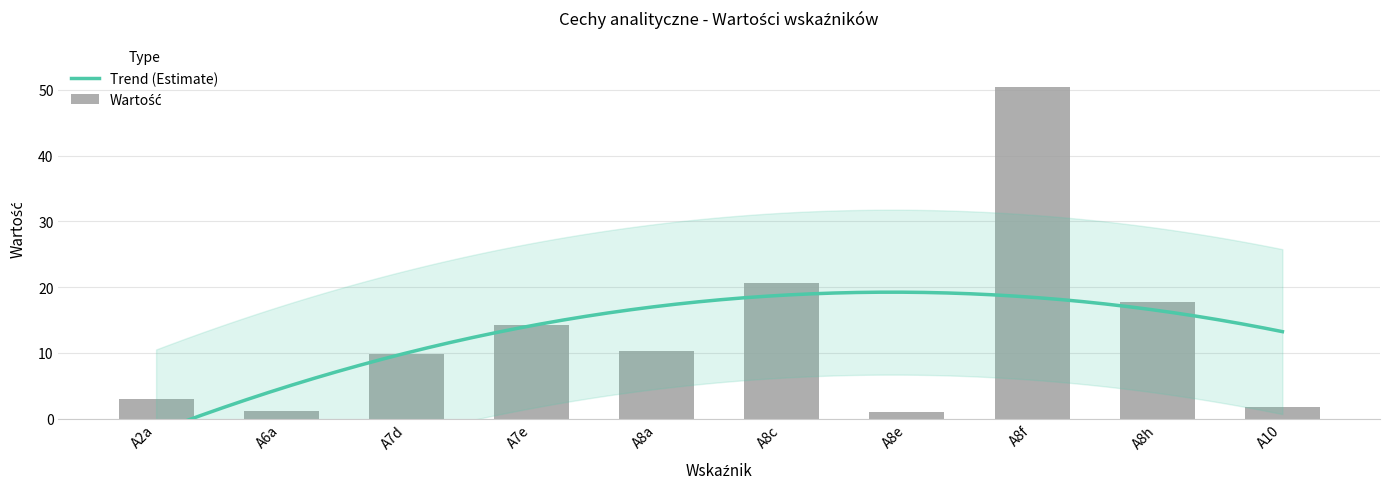

At which label does the data first exceed 10?

A7e